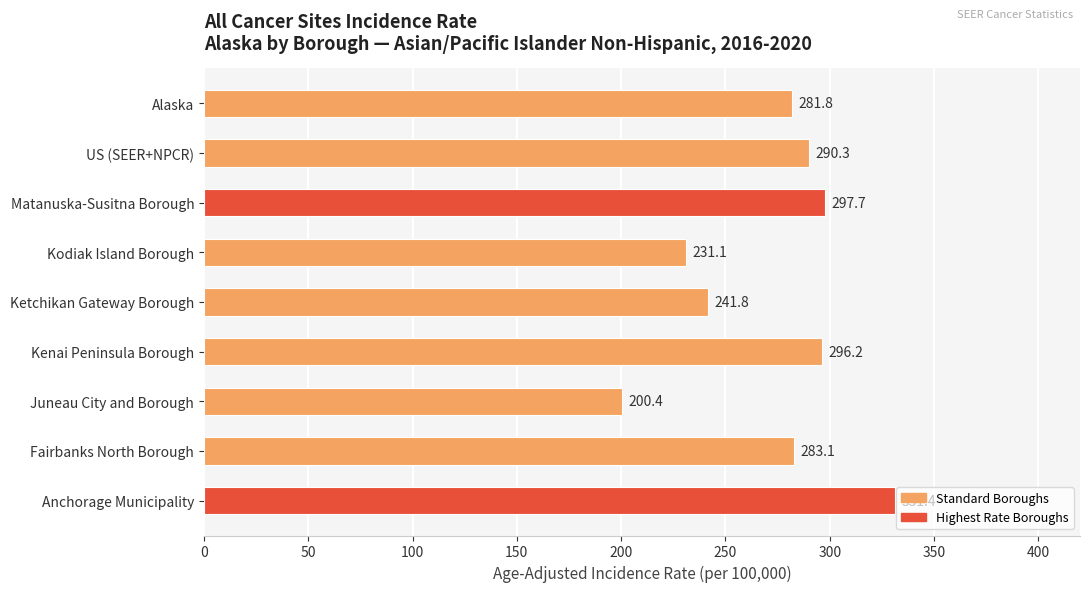

What position from the bottom is US (SEER+NPCR)?

8